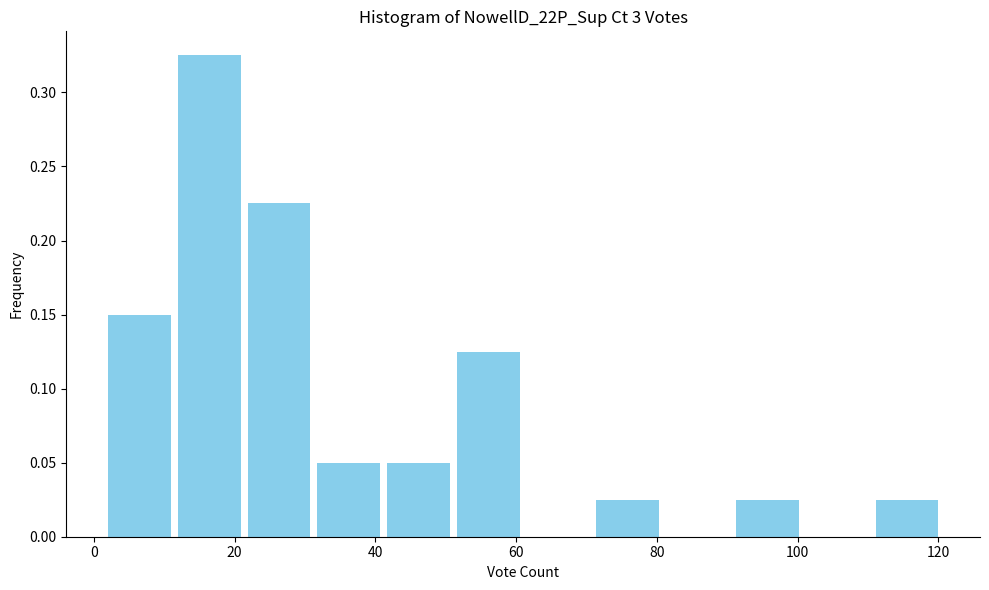

What is the height of the bar covering 42 to 52 on the x-axis? Neither the bar edges nor the heights are printed on the chart, so give them approximately, as read against the axes.

0.050